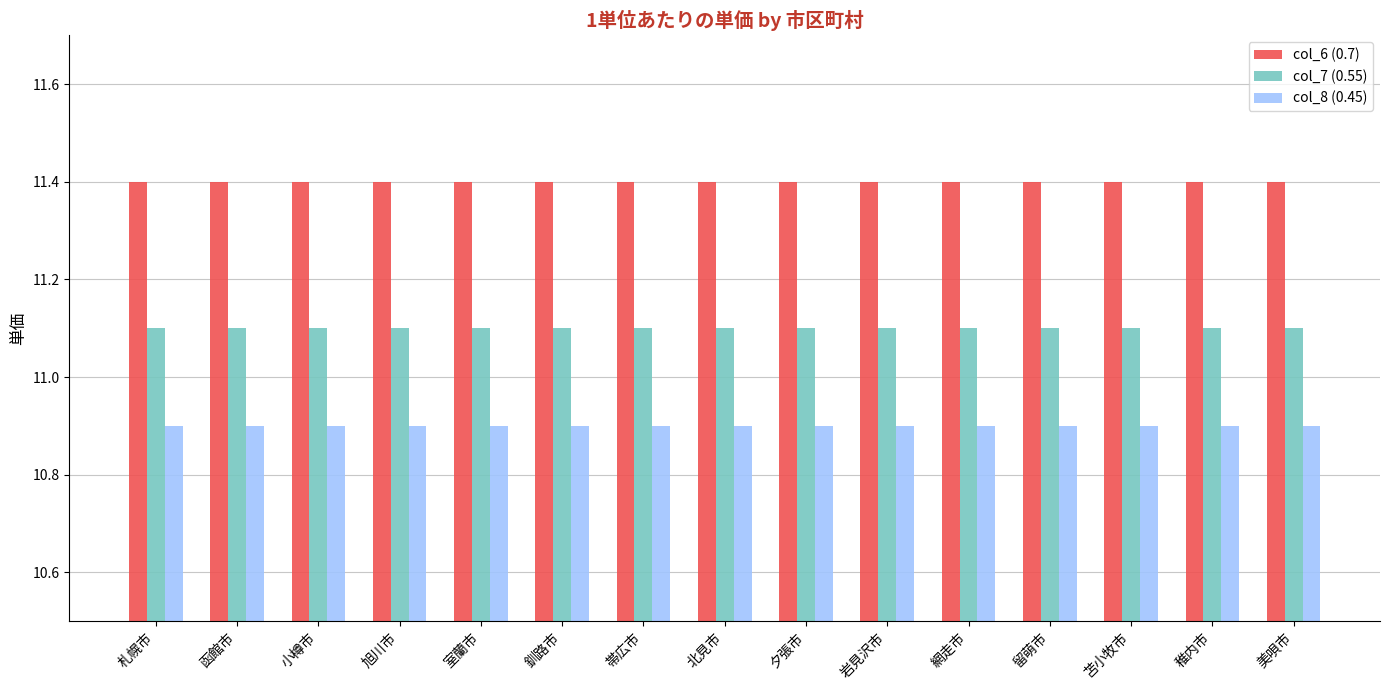

How many bars are there in each group?

3